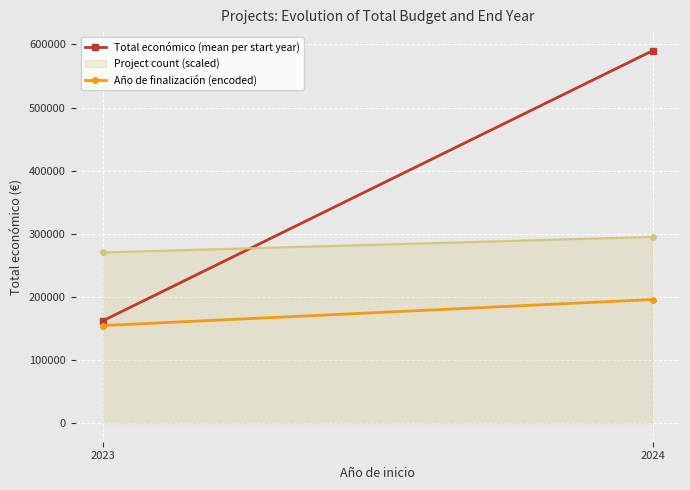

Where does the Total económico (mean per start year) series first go above 590011?

2024